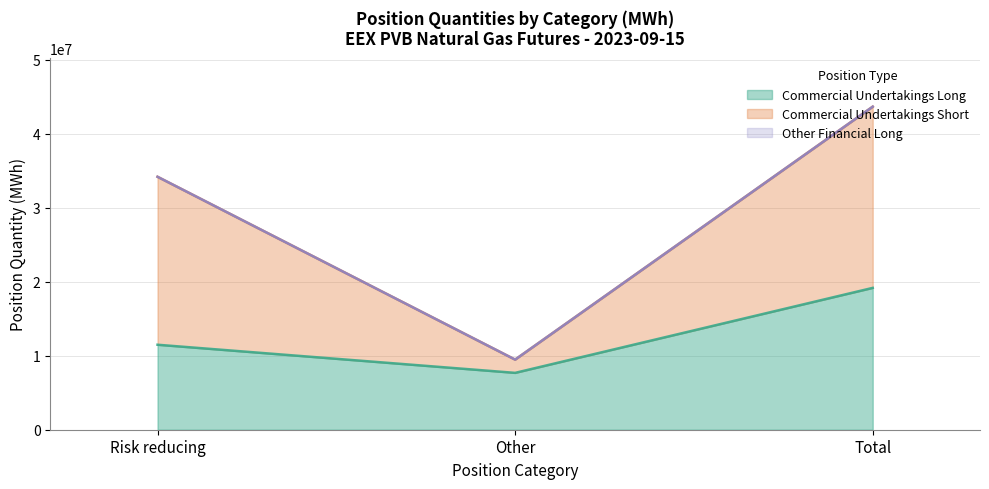

Which series changed the most between Other and Total?

Commercial Undertakings Short (line)